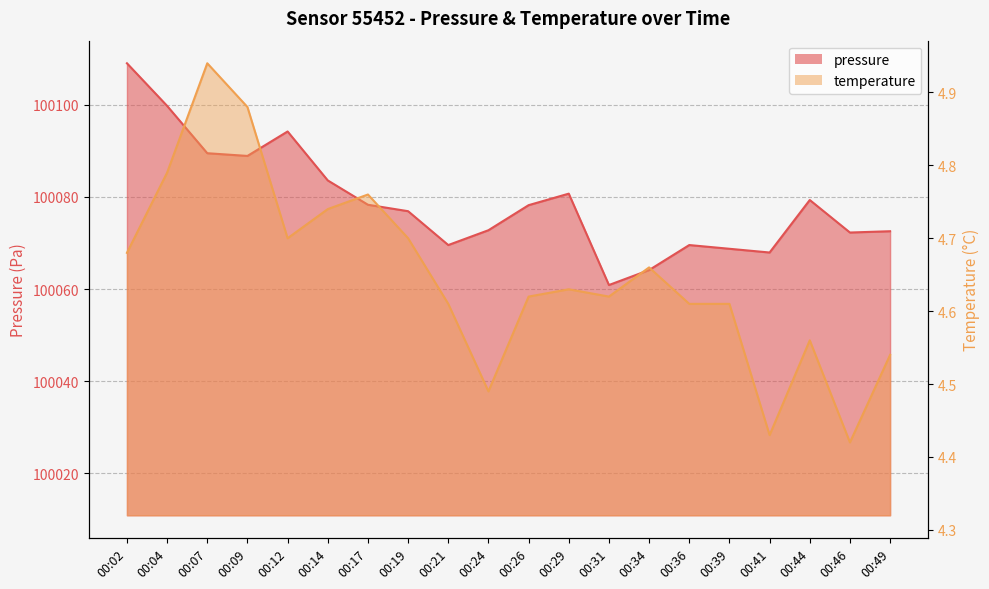

At 00:41, list the series in order from smallest to largest.

temperature, pressure